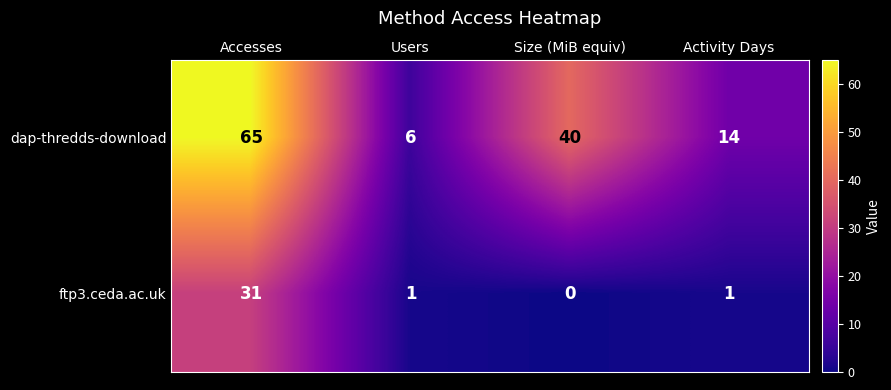

What is the difference between the highest and lowest values at Activity Days?

13